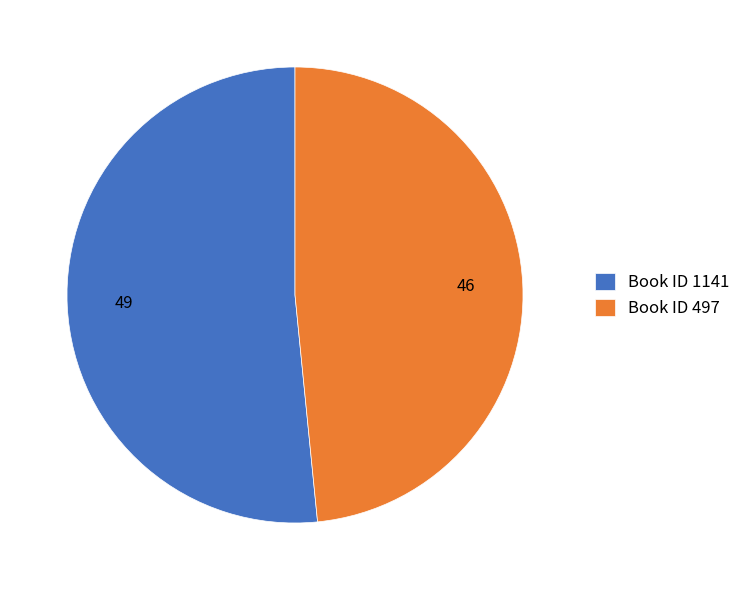

What is the ratio of the value at Book ID 1141 to the value at Book ID 497?

1.1